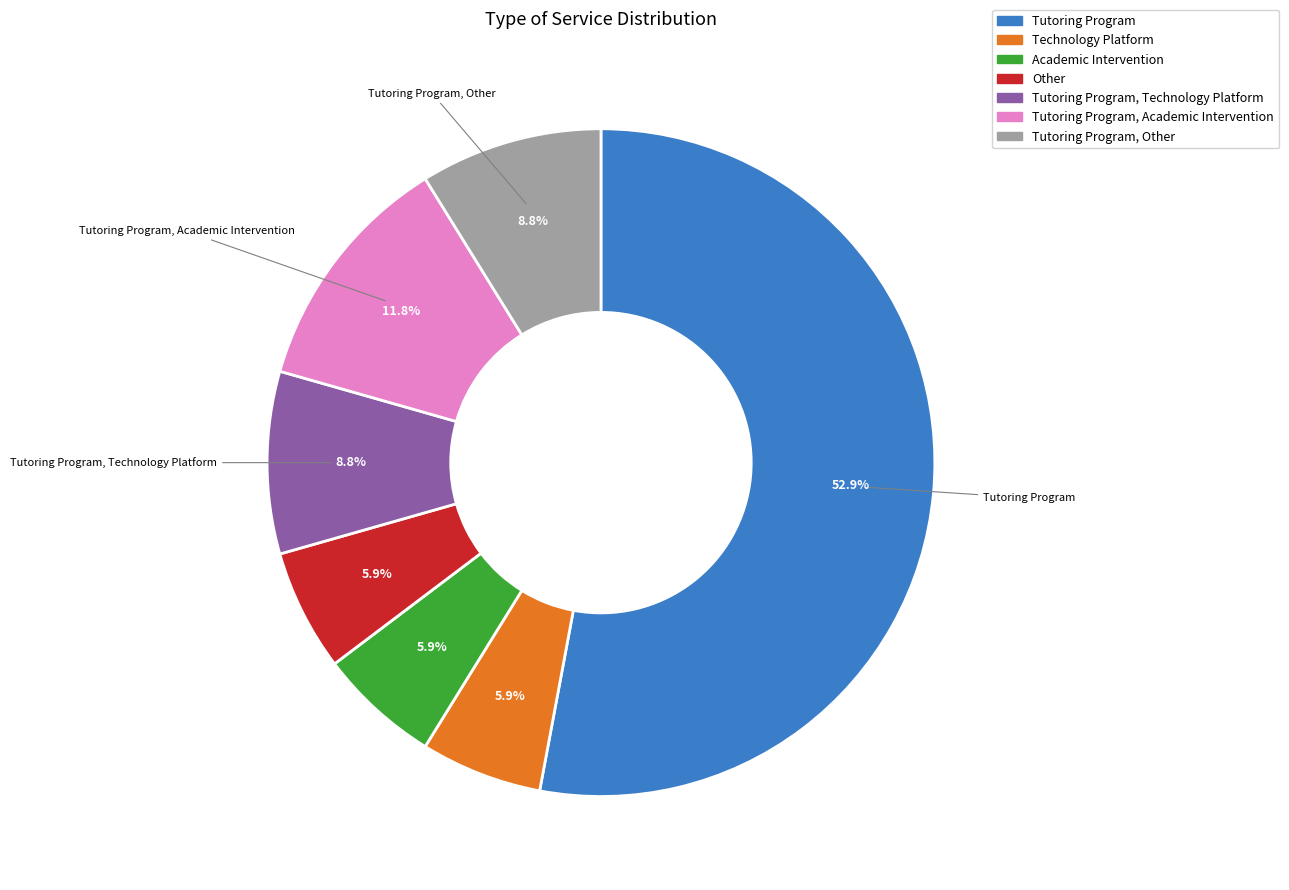

Is it true that Tutoring Program, Other is 1% of the pie?

False